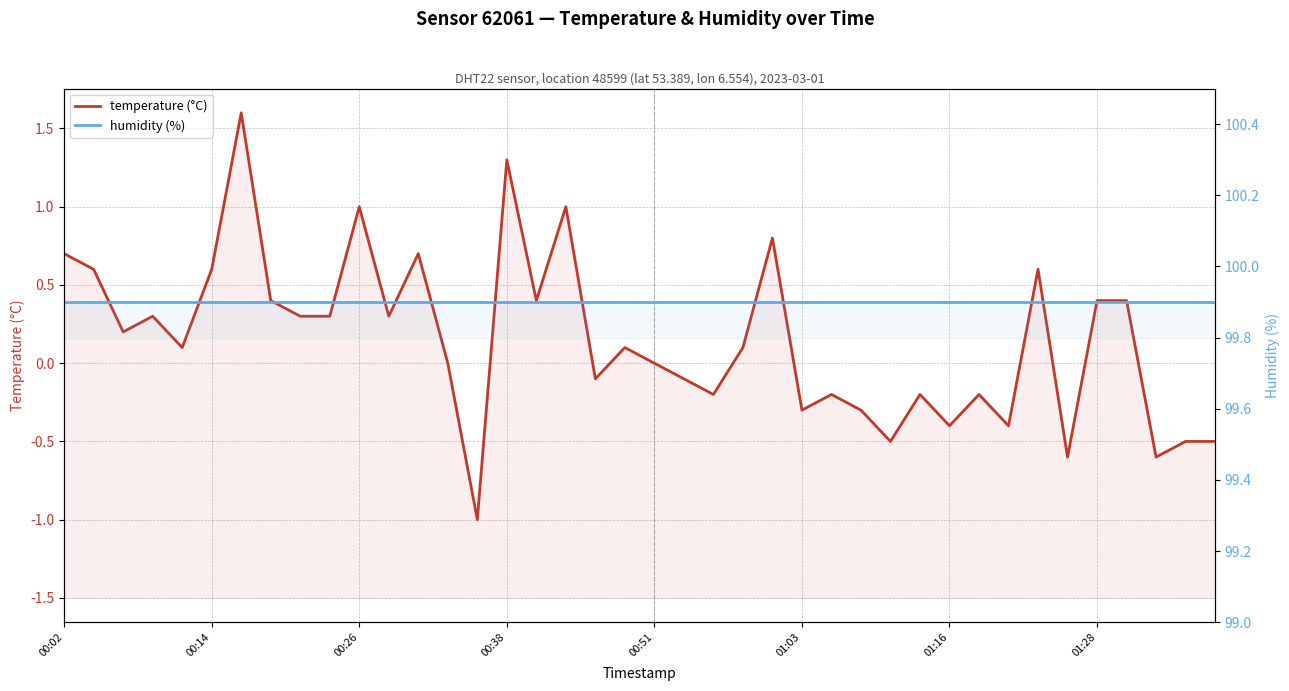

True or false: temperature (°C) and humidity (%) cross at least once.

False